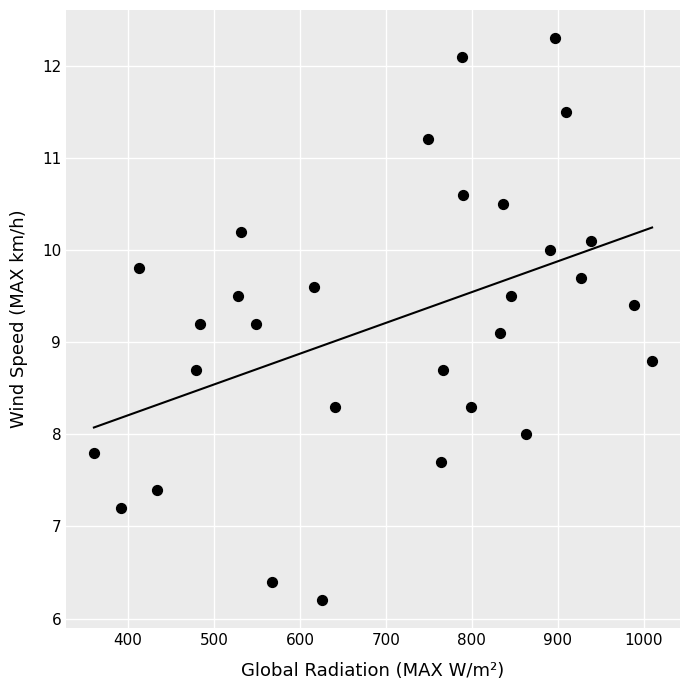

What is the range of X values (max minus min)?

649.5